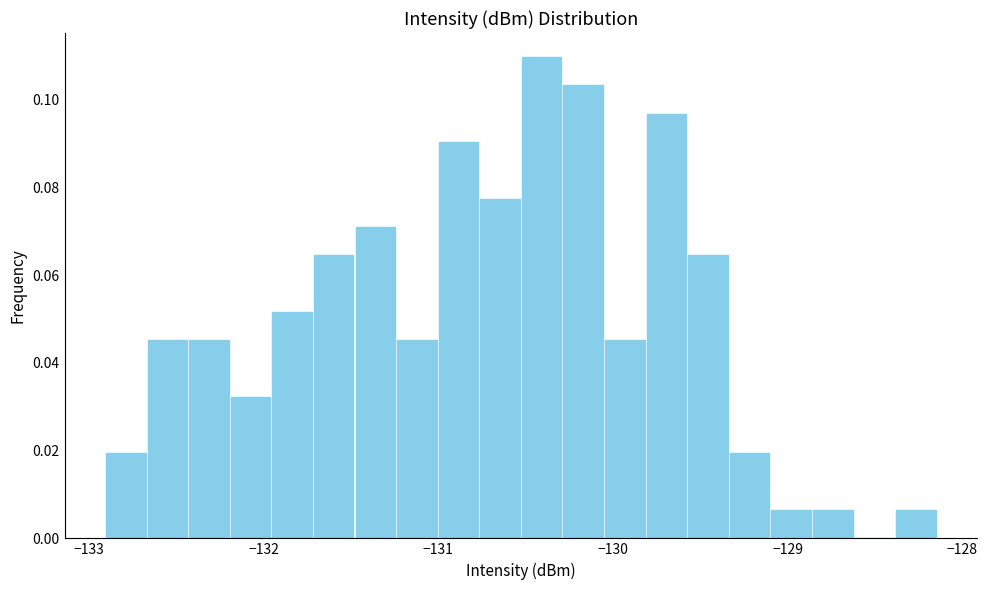

Around what value on the x-axis is the tallest bar? Give the approximate position of its centre, as read against the axis.

-130.4